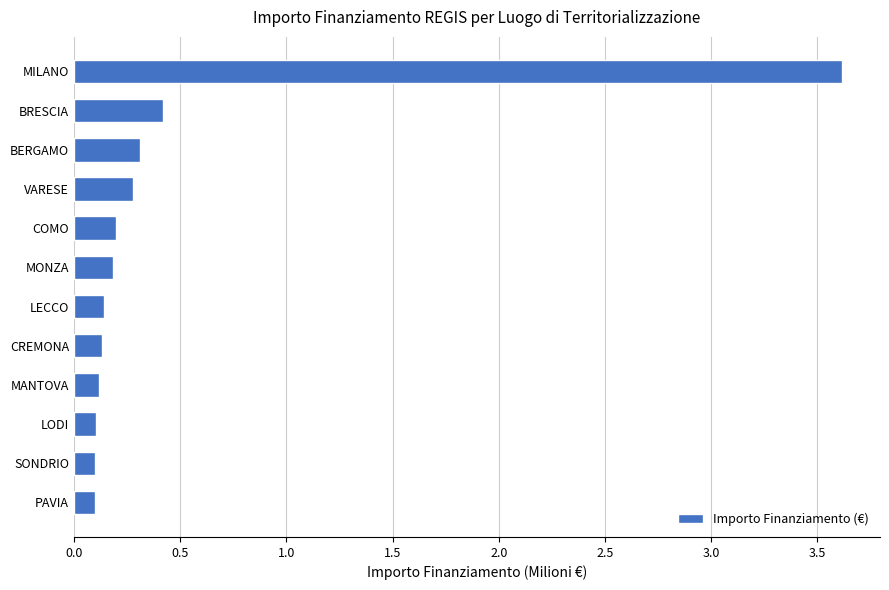

What is the greatest value displayed?

3.6